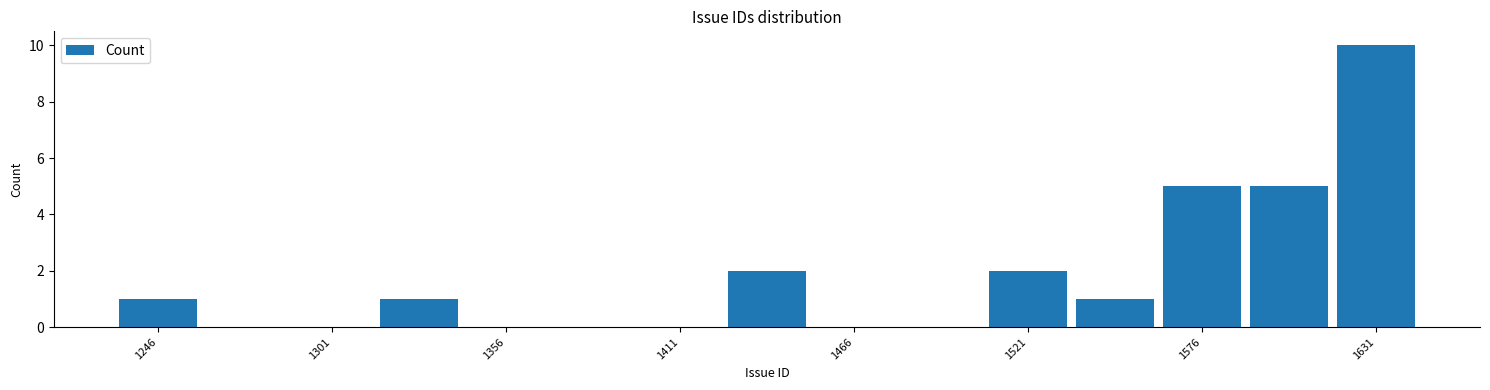

Around what value on the x-axis is the tallest bar? Give the approximate position of its centre, as read against the axis.

1630